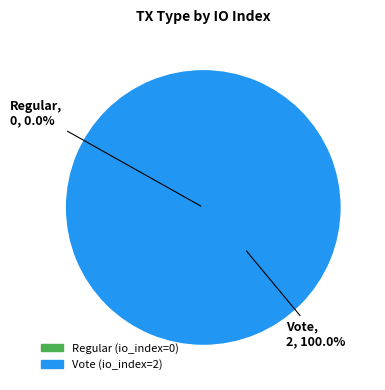

Rank the categories by value from lowest to highest.

Regular, Vote